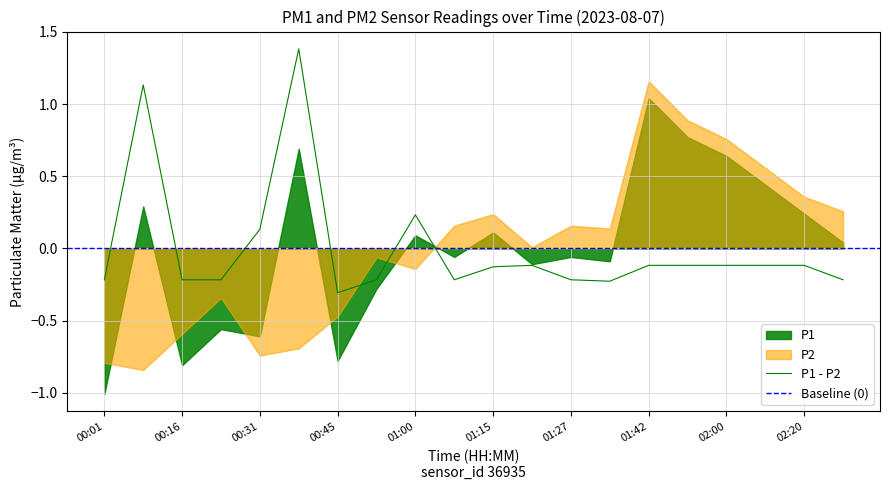

Which series changed the most between 00:01 and 00:52?

P1